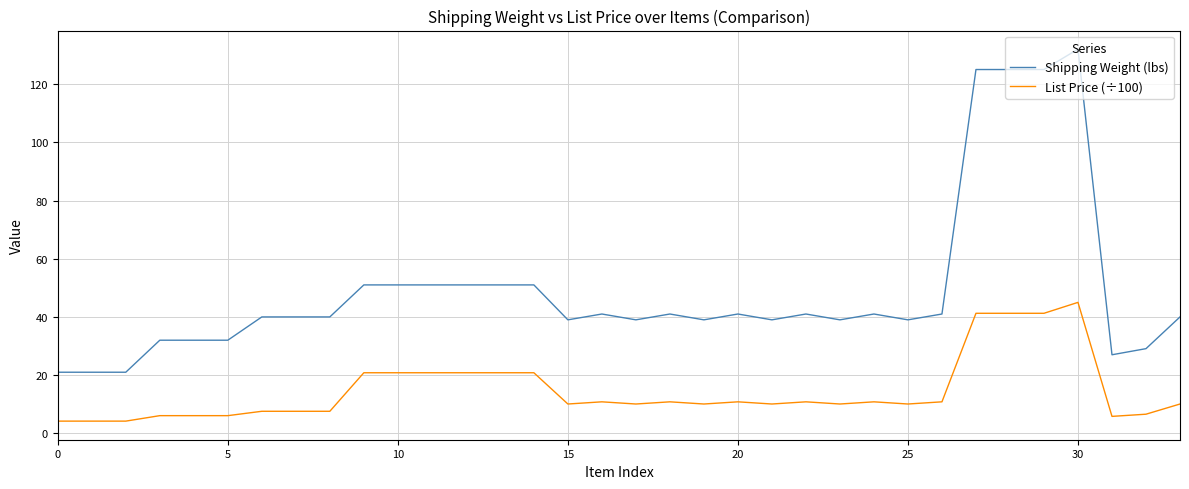

List the series in order of their peak value, highest first.

Shipping Weight (lbs), List Price (÷100)